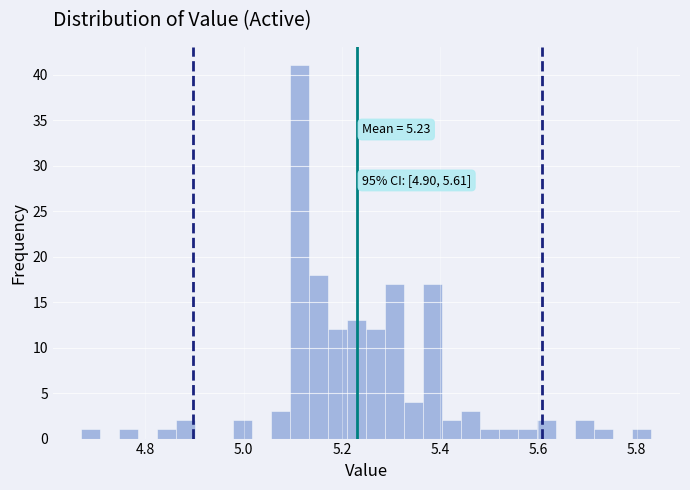

Around what value on the x-axis is the tallest bar? Give the approximate position of its centre, as read against the axis.

5.12